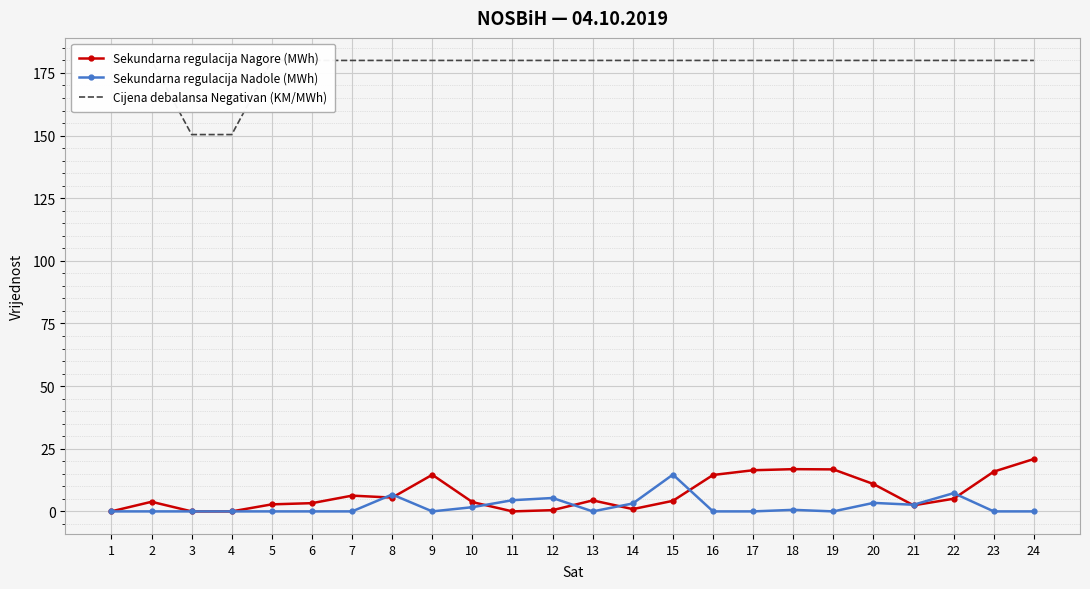

At which category does Sekundarna regulacija Nagore (MWh) reach its first local valley?

8